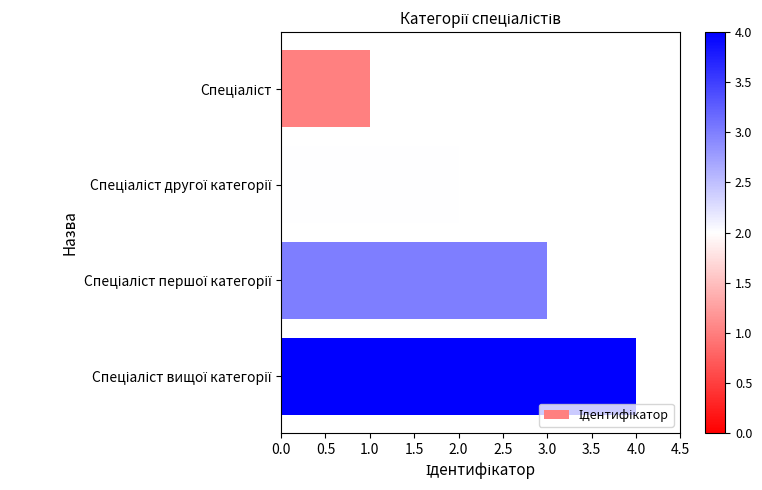

What is the maximum value shown in the chart?

4